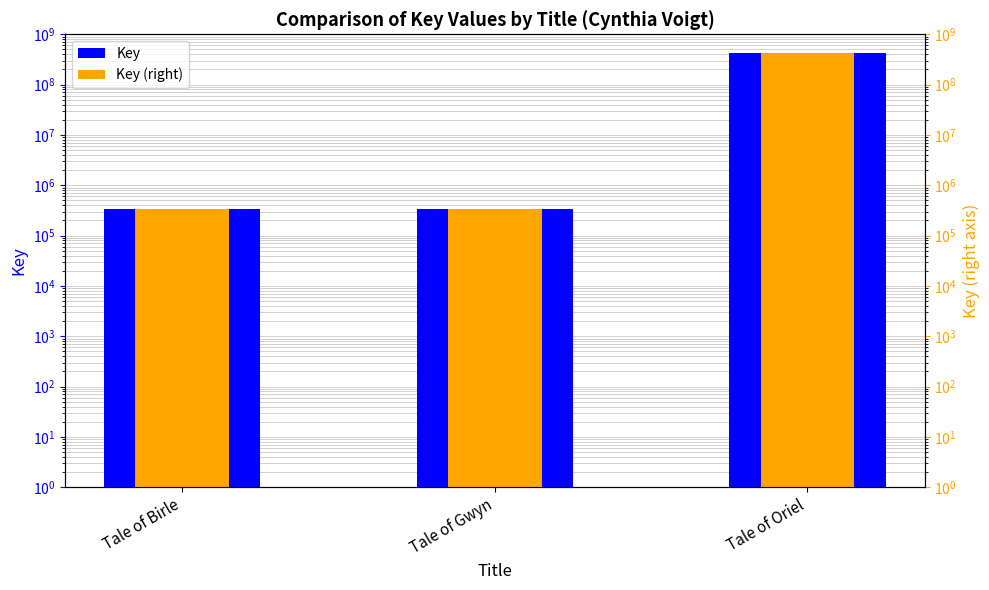

What is the total value across all series at Tale of Oriel?

851224582